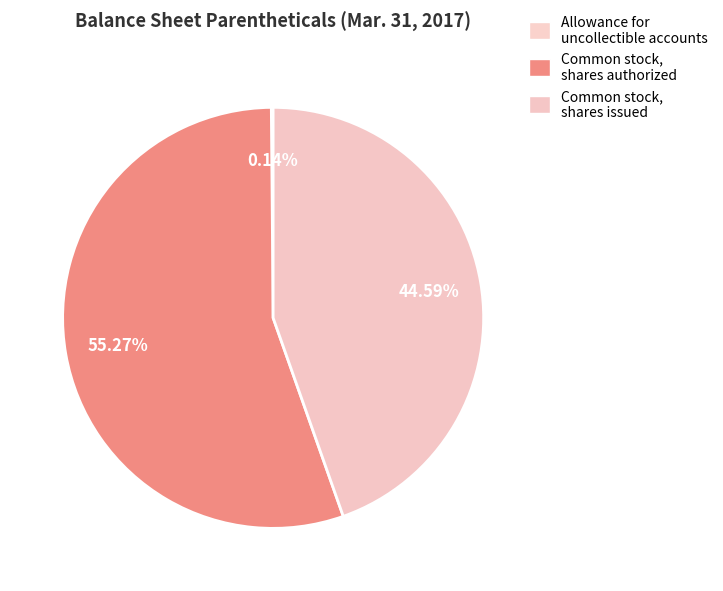

Is the sum of Common stock, shares issued and Allowance for uncollectible accounts greater than half?

No